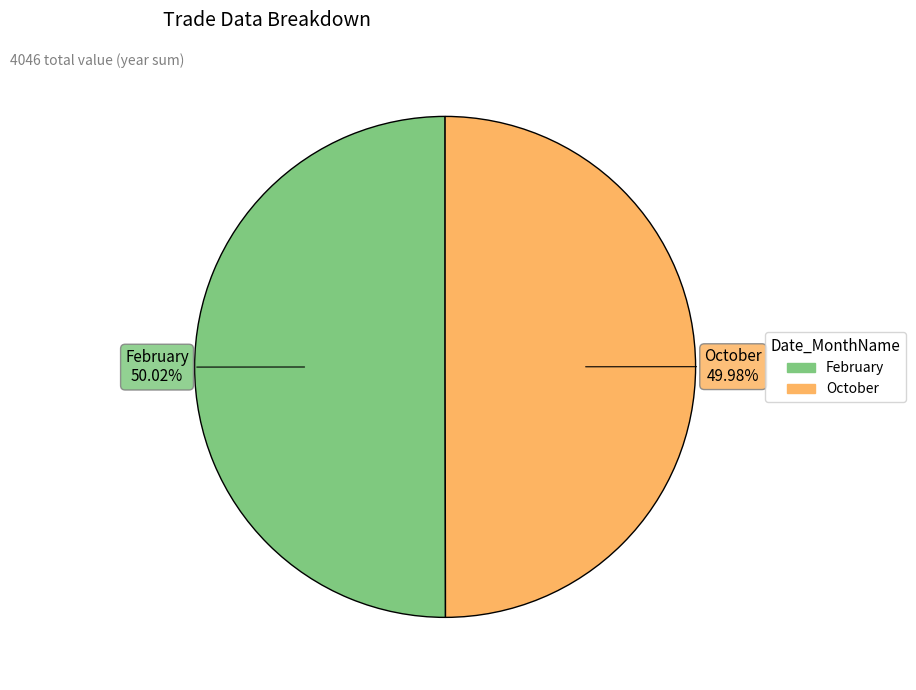

How many segments does this pie chart have?

2